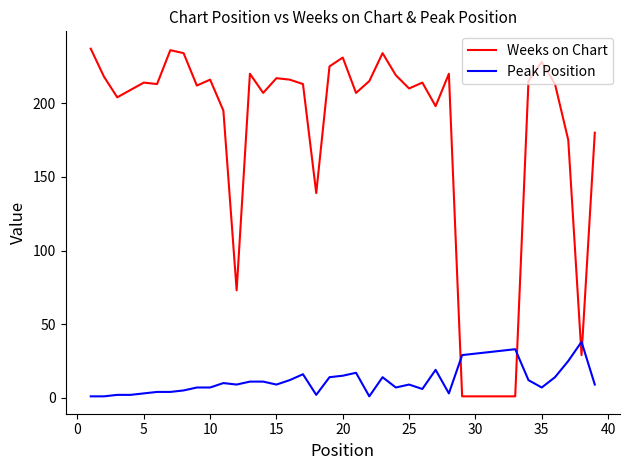

What is the average value of the Peak Position series?

12